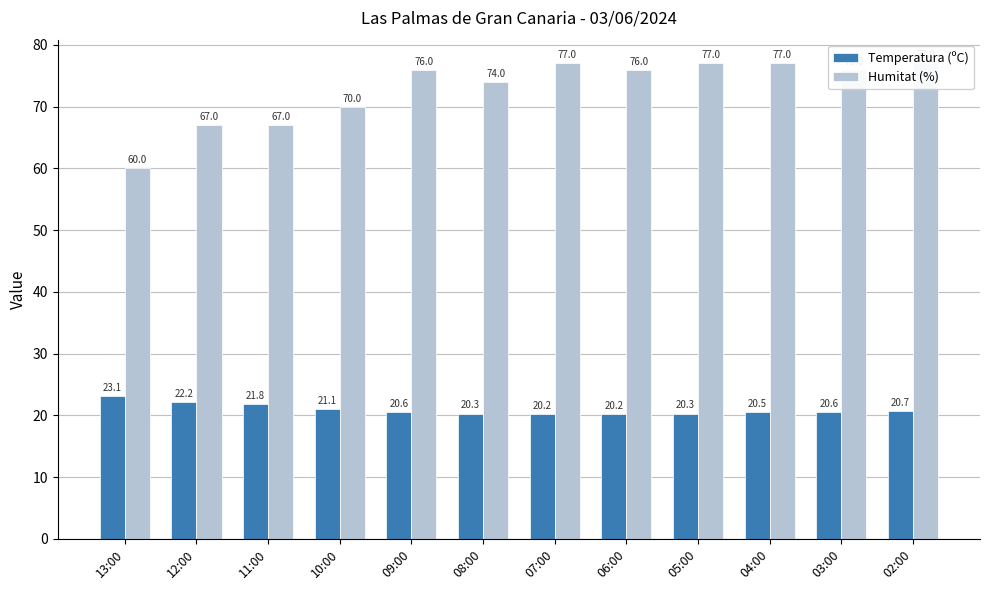

What is the label of the 9th bar from the right?

10:00